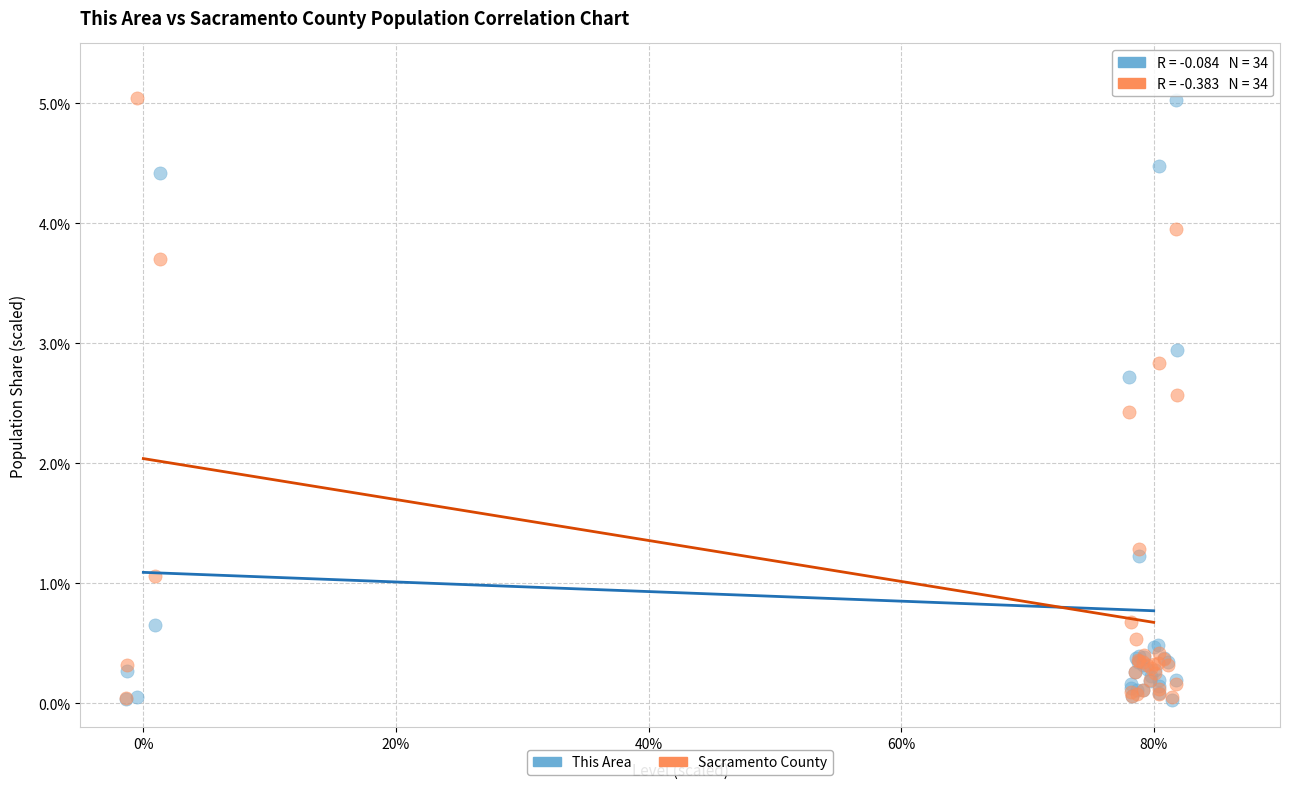

Across all series, what Y value is closest to 2?

2.4